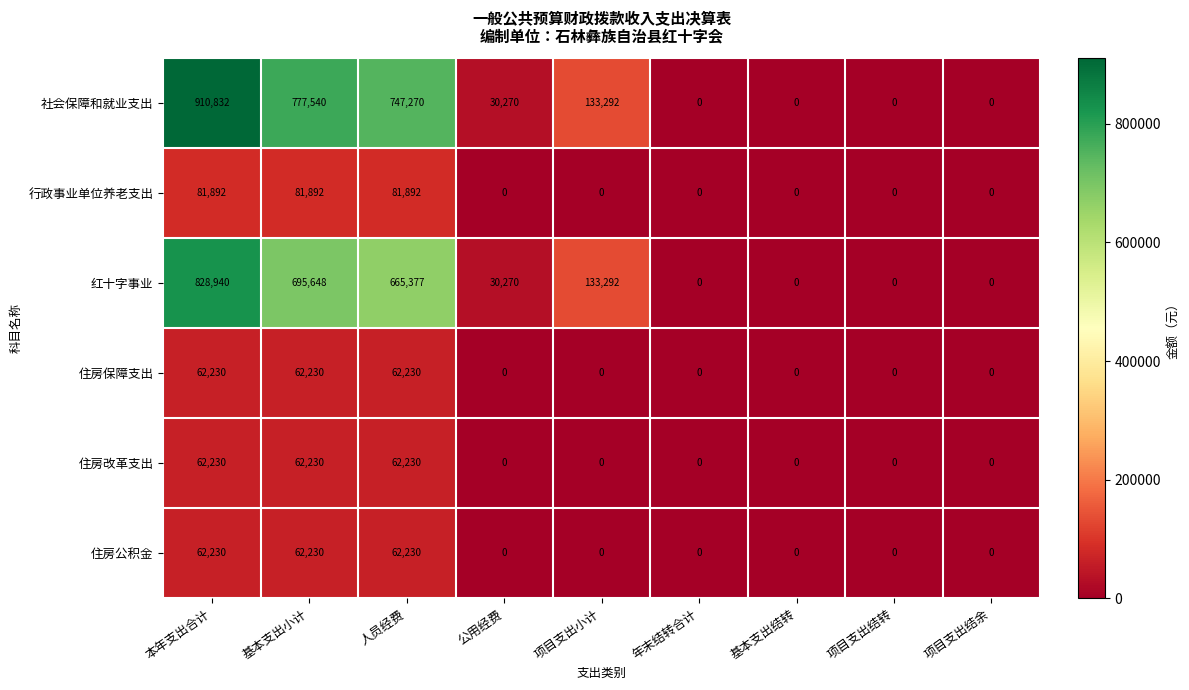

What is the greatest value displayed?

910832